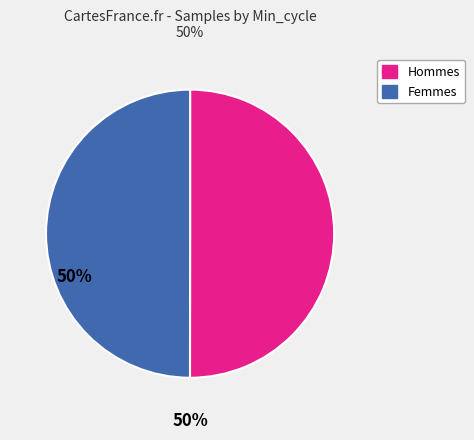

Is it true that Hommes is 44% of the pie?

False